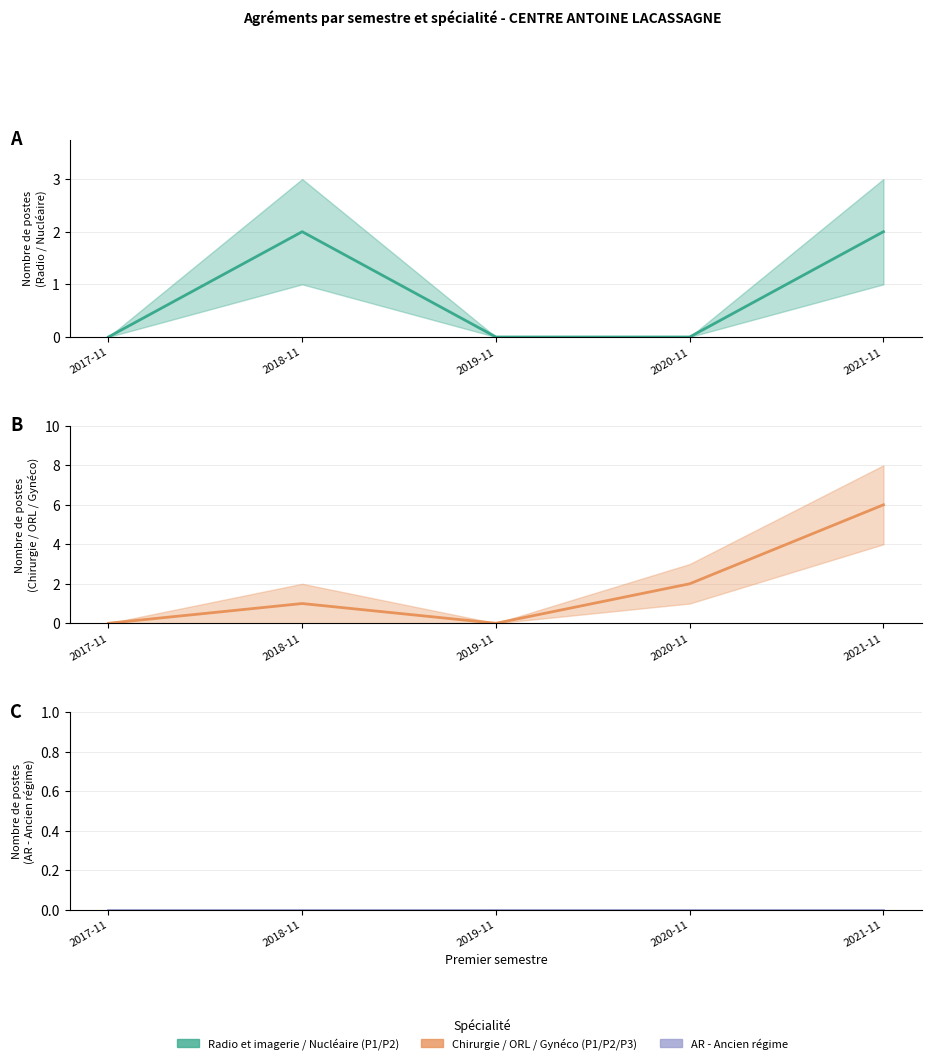

True or false: AR - Ancien régime has more than 0 points higher than both neighbors.

False